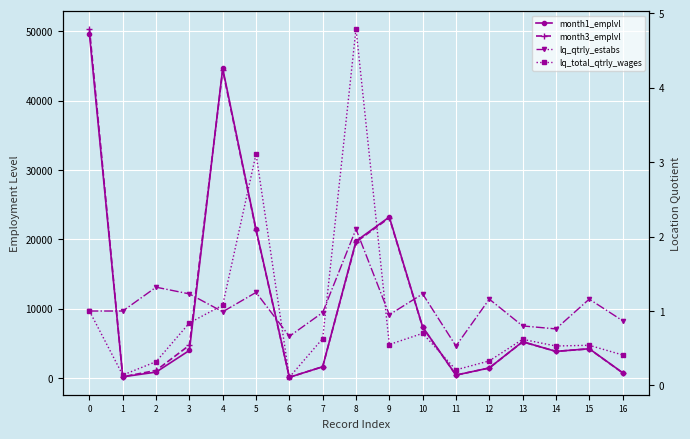

At how many categories does at least one series exceed 44541?

2